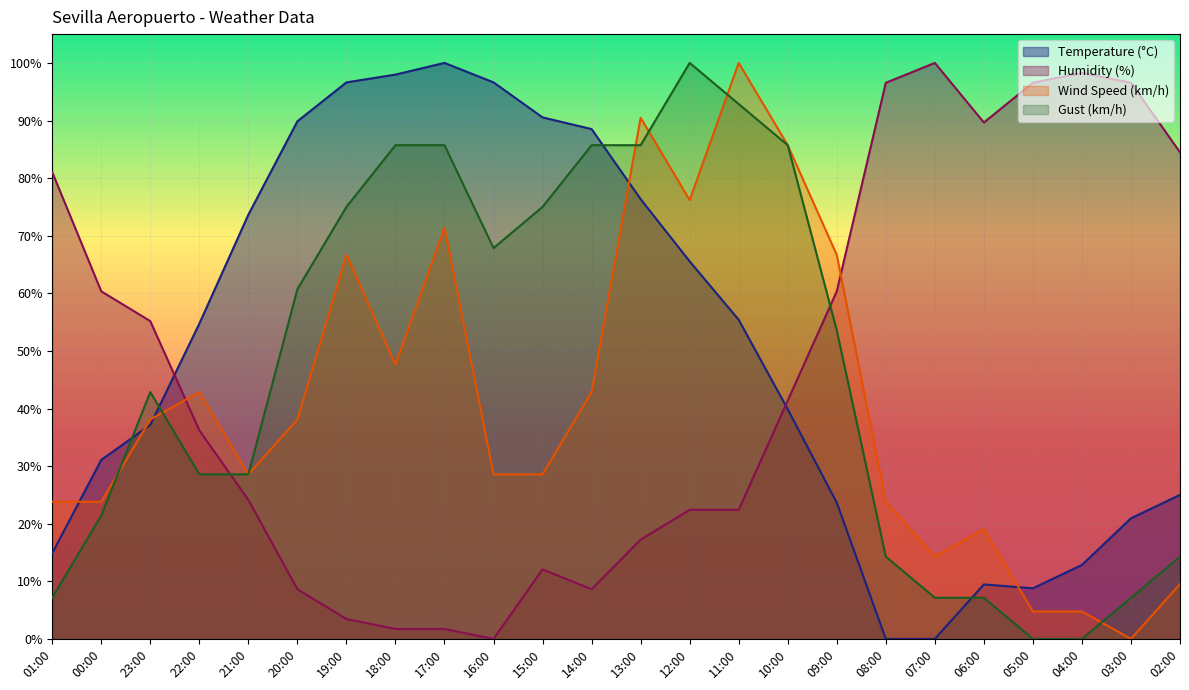

Is the value of Temperature (°C) at 14:00 greater than the value of Wind Speed (km/h) at 04:00?

Yes